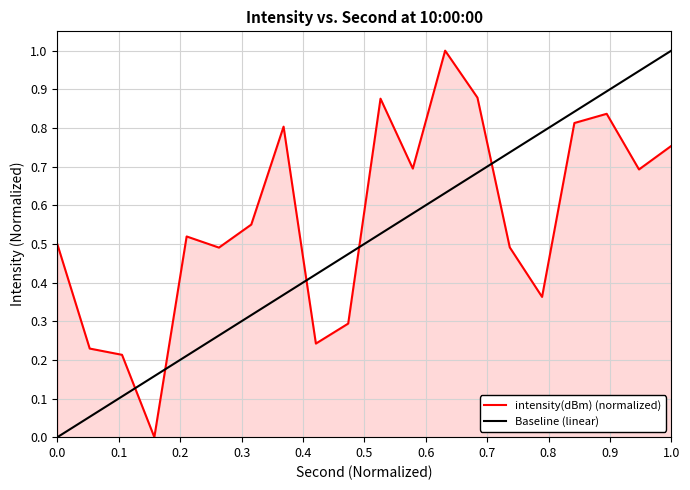

How many points are higher than both their immediate neighbors (excluding endpoints)?

5